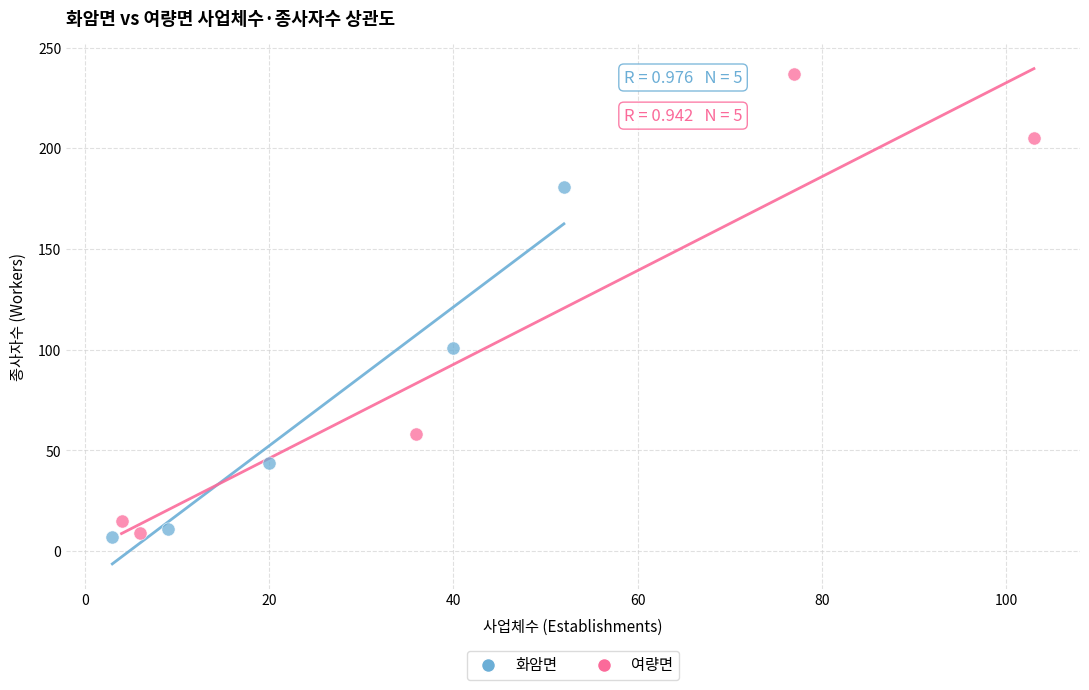

What are all the series names shown in the legend?

화암면, 여량면